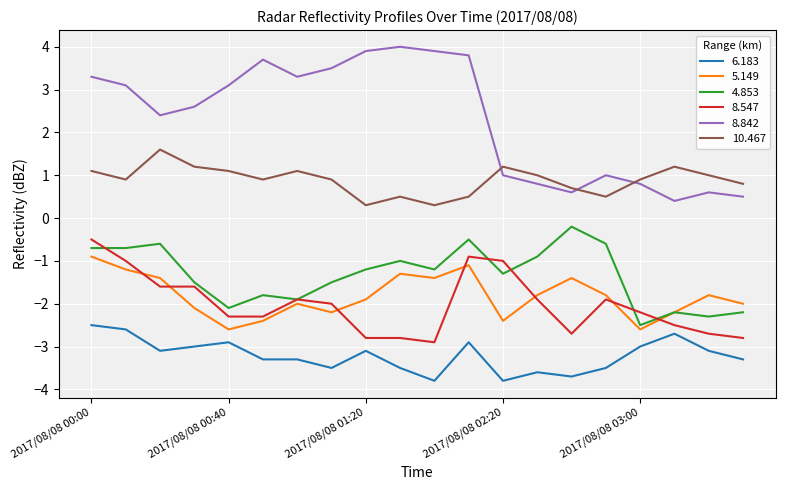

Which series has the largest range (max minus min)?

8.842